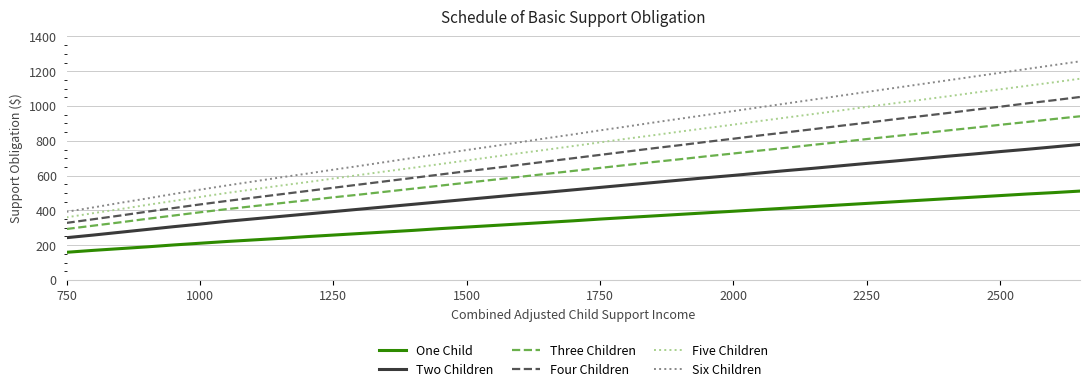

What is the difference between the maximum and minimum values in the Six Children series?

865